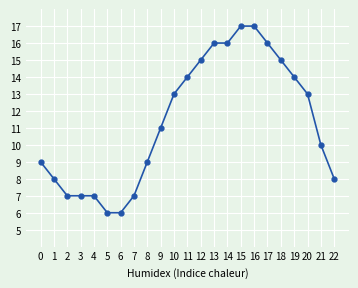

What is the maximum value shown in the chart?

17